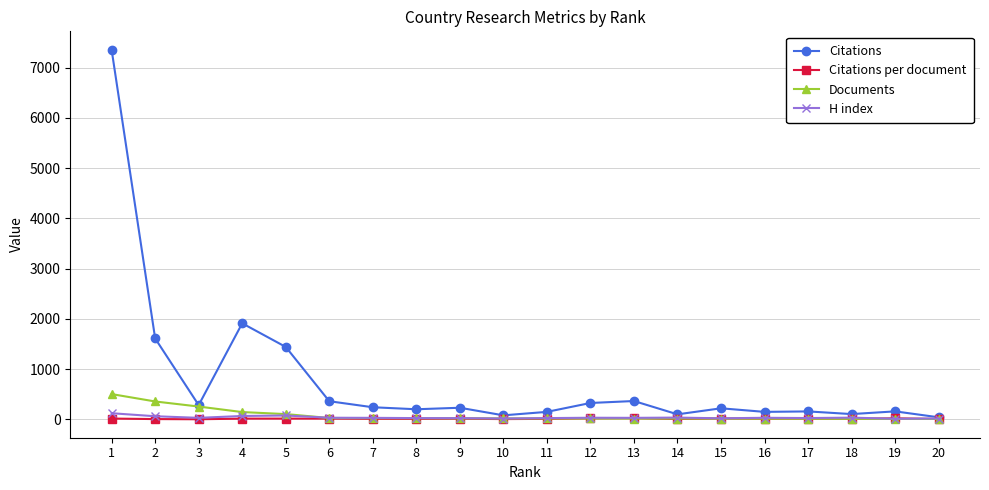

Which series has the widest spread of values?

Citations